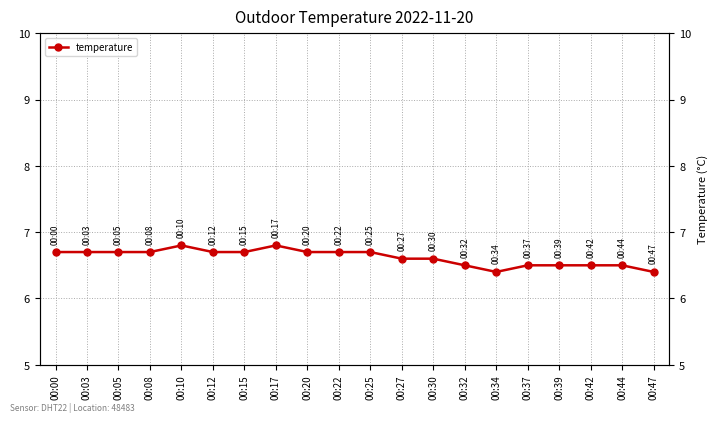

What is the value of the 9th point from the left?

6.7